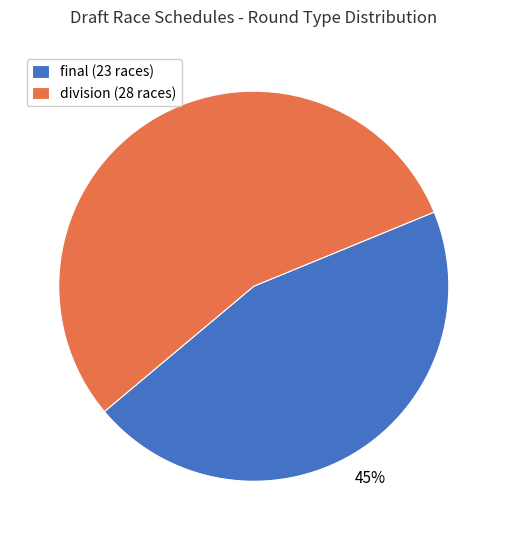

Do final (23 races) and division (28 races) together represent more than half of the pie?

Yes